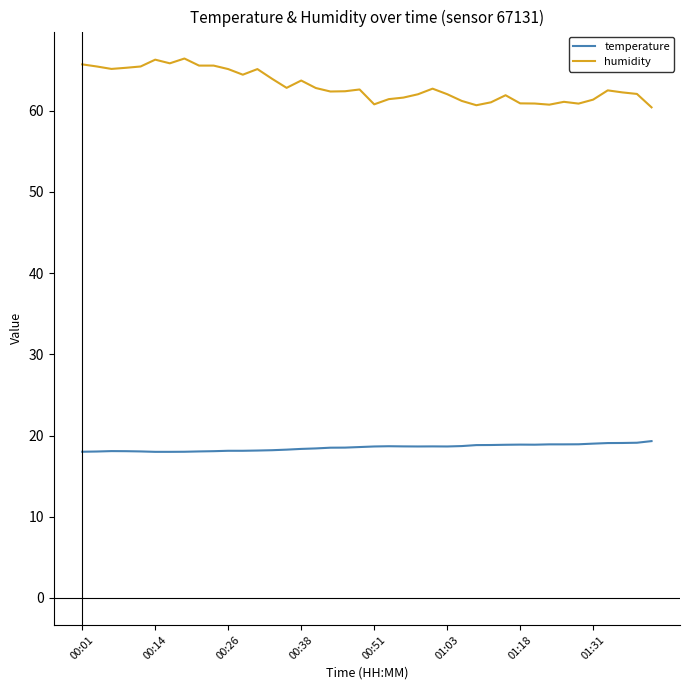

Rank the series by their maximum value, from highest to lowest.

humidity, temperature